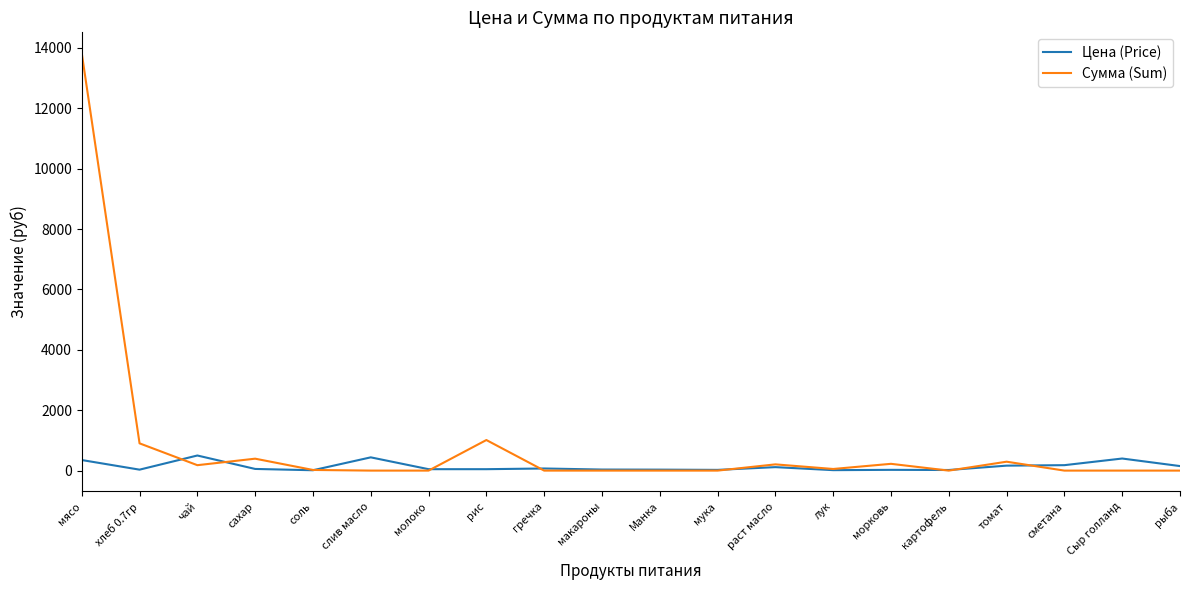

At which category is the sum across all series the highest?

мясо